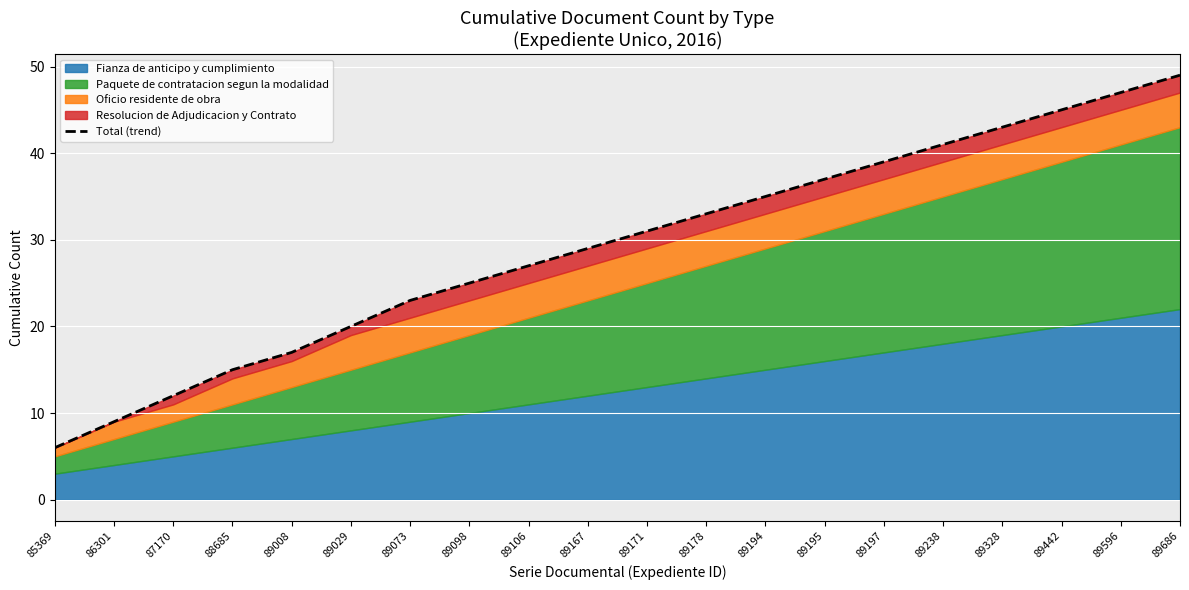

What is the value of the 15th point from the left?

39